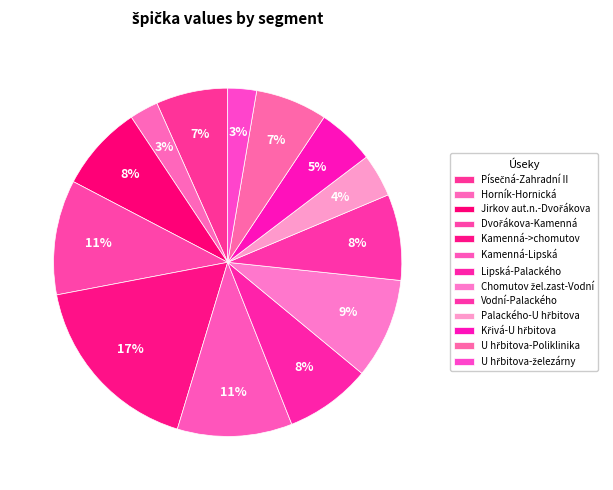

What is the ratio of the value at Dvořákova-Kamenná to the value at Horník-Hornická?

4.0